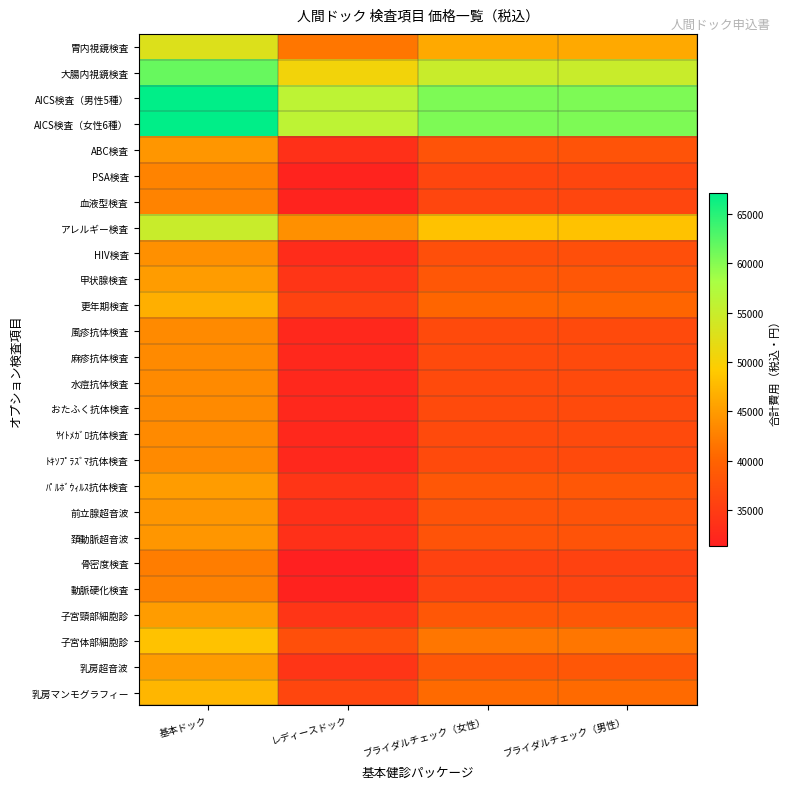

What is the total value across all series at ブライダルチェック（男性）?

1064030